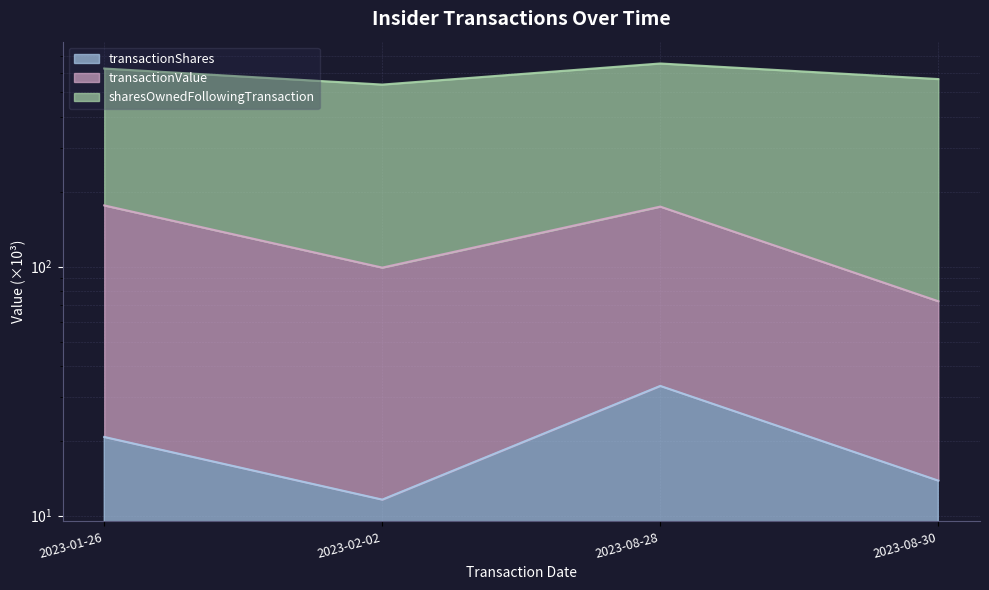

Is the value of transactionValue at 2023-08-30 greater than the value of transactionShares at 2023-08-28?

Yes